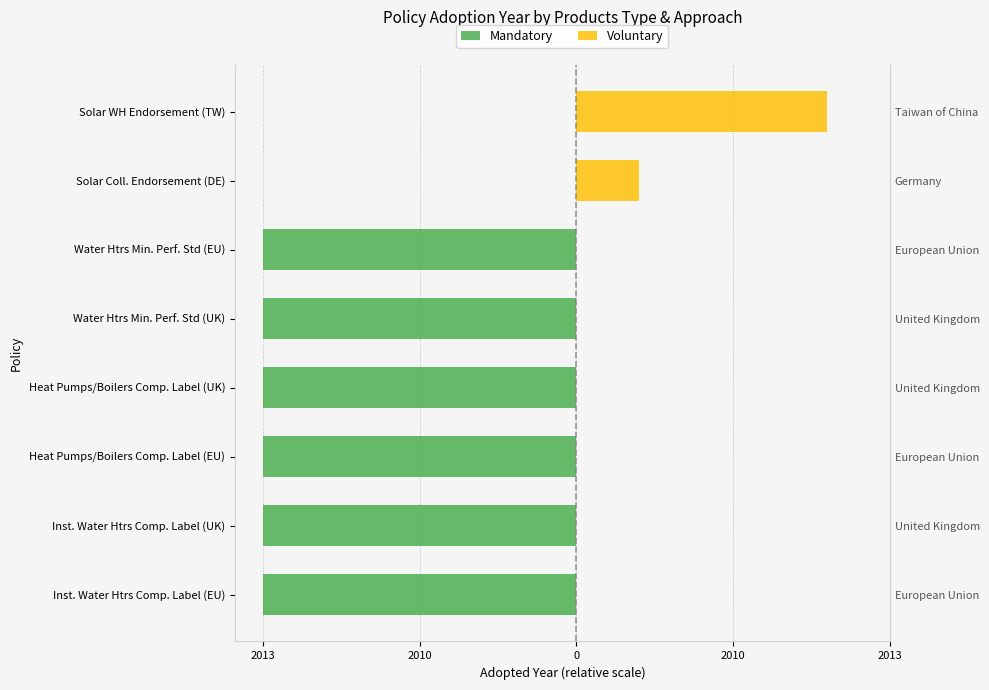

List the series in order of their peak value, lowest first.

Mandatory, Voluntary